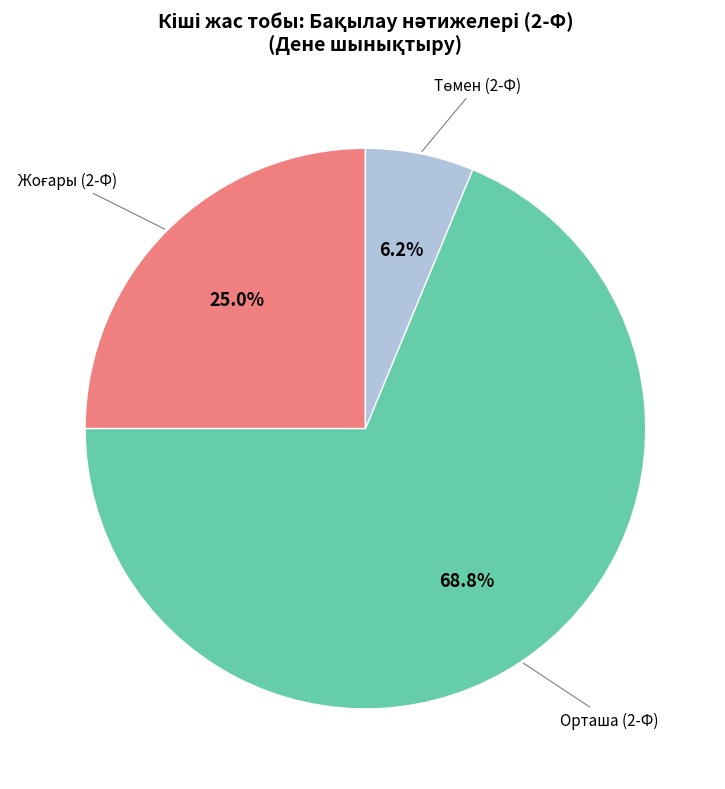

Is there a majority slice in this chart?

Yes